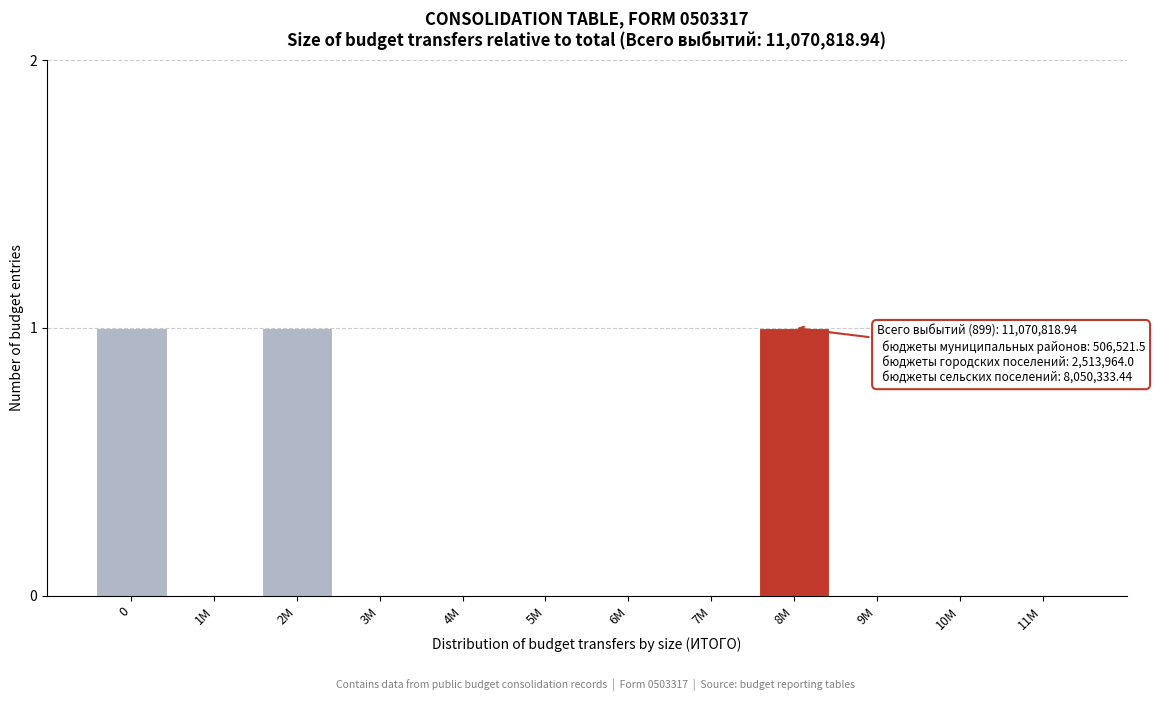

Reading left to right, transcribe all the data shown in this chart.

0=1	1M=0	2M=1	3M=0	4M=0	5M=0	6M=0	7M=0	8M=1	9M=0	10M=0	11M=0